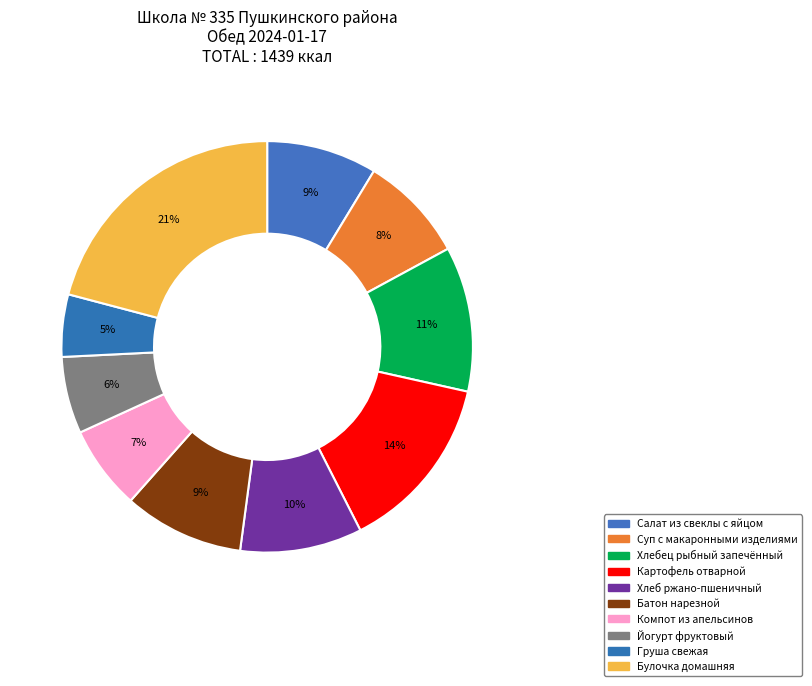

True or false: Суп с макаронными изделиями accounts for 17% of the total.

False